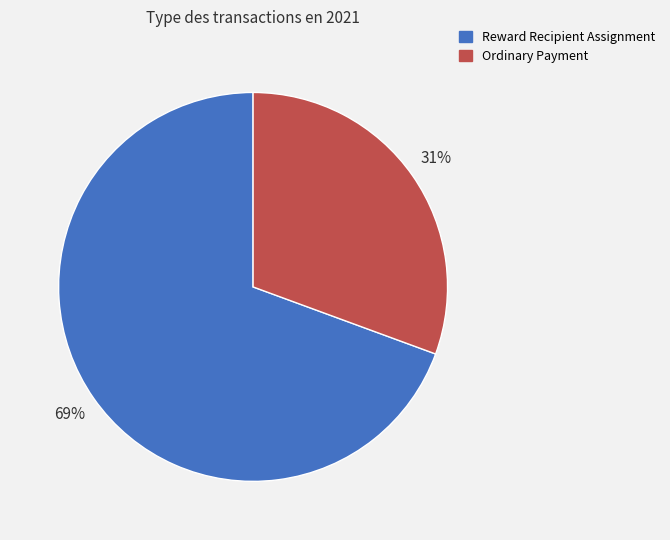

Which slice is the smallest?

Ordinary Payment